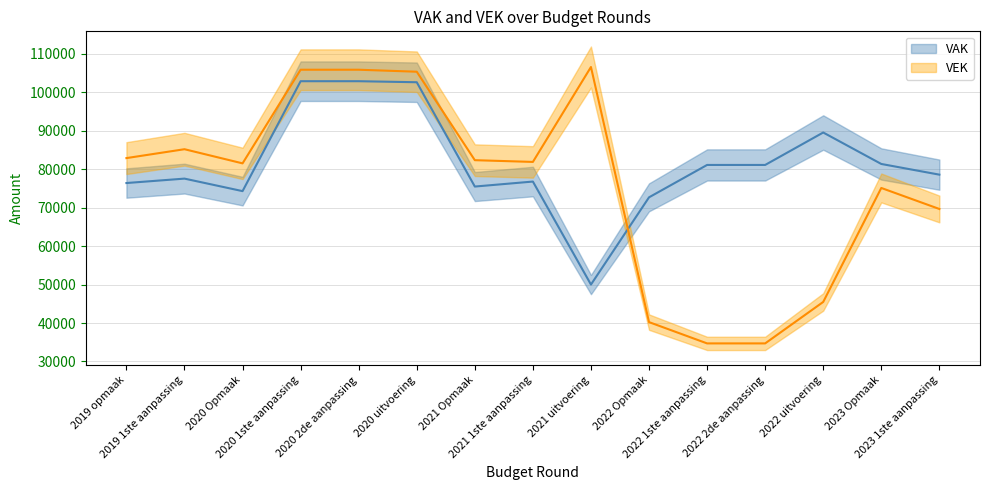

What is the value of the VEK point at the 13th from the left?

45481